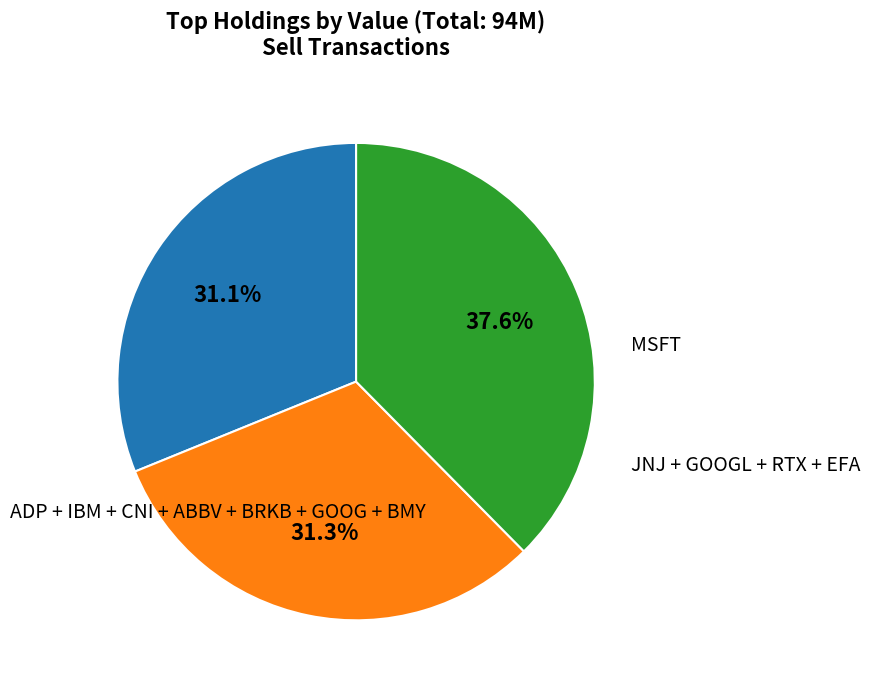

Does any single category account for the majority?

No